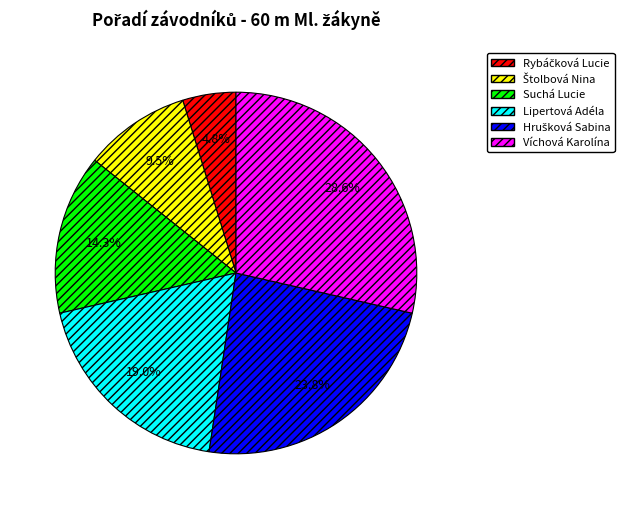

What portion of the pie excludes Suchá Lucie?

85.7%